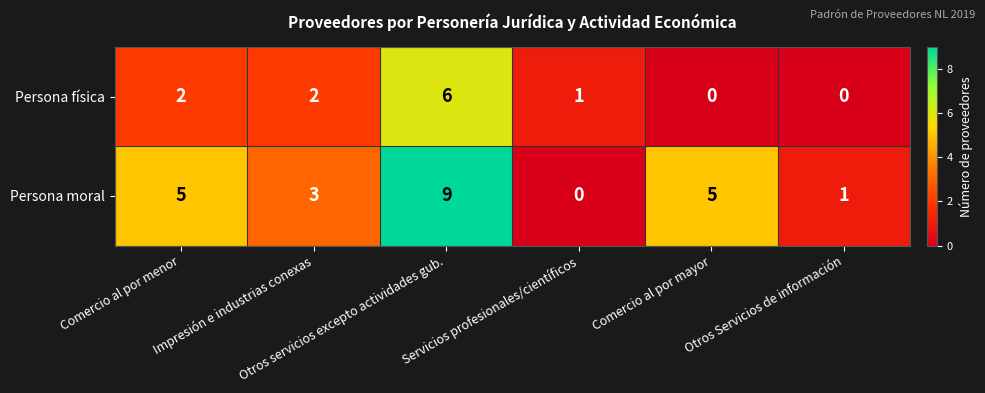

How many values in the Persona moral series are below 5?

3